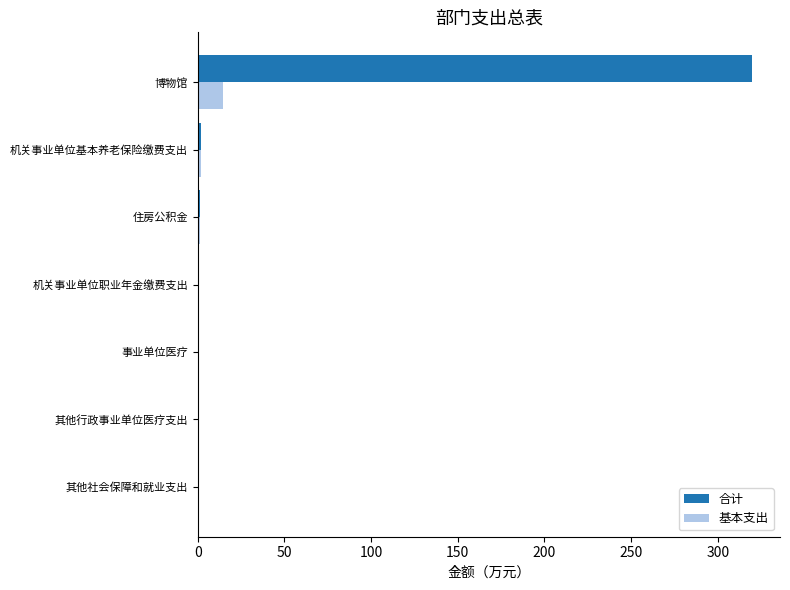

At which category is the sum across all series the highest?

博物馆